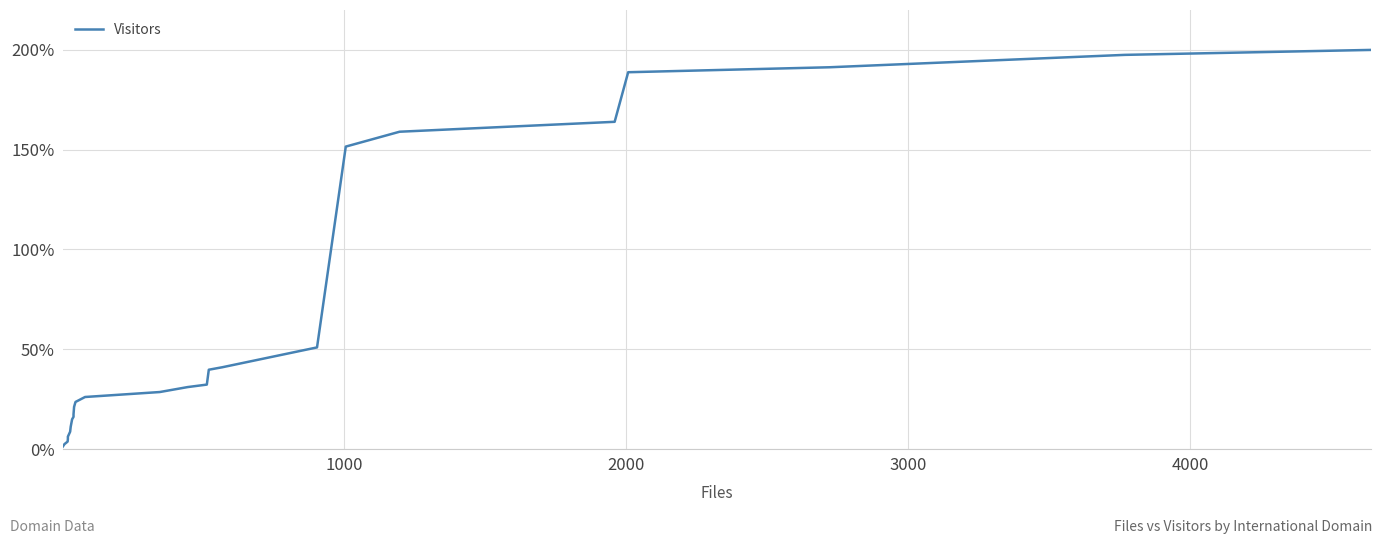

Count the number of categories in the chart.

26